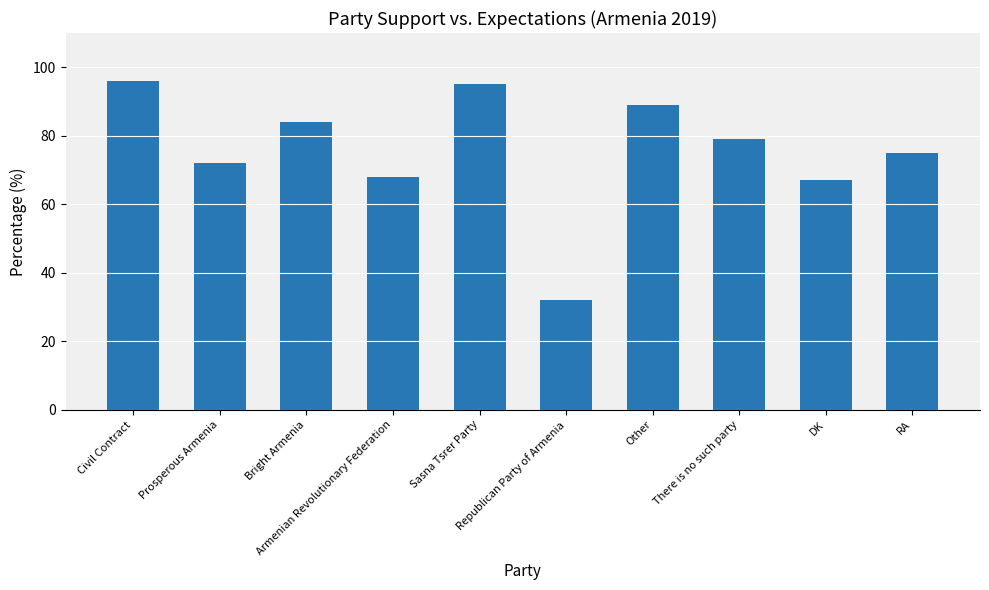

What is the label of the 4th bar from the left?

Armenian Revolutionary Federation